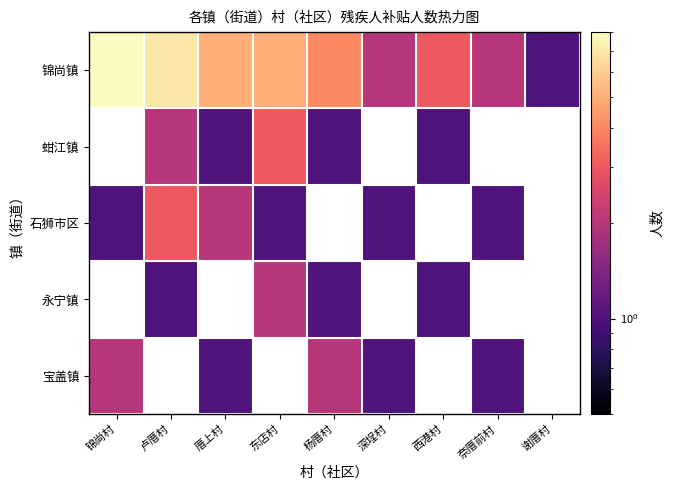

Which category has the lowest value across all series?

谢厝村